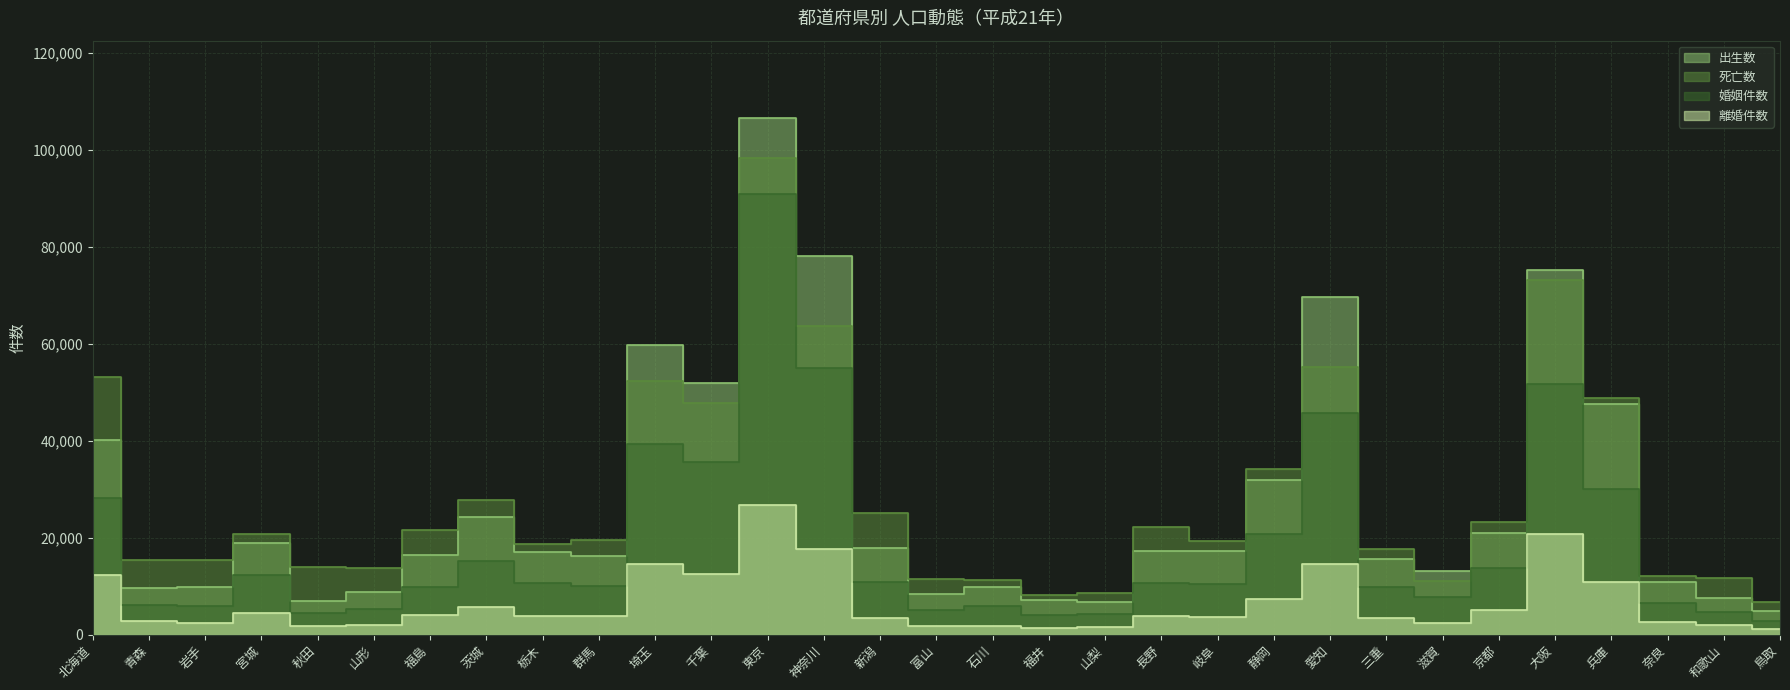

What is the sum of the 離婚件数 values at 奈良 and 青森?

5380